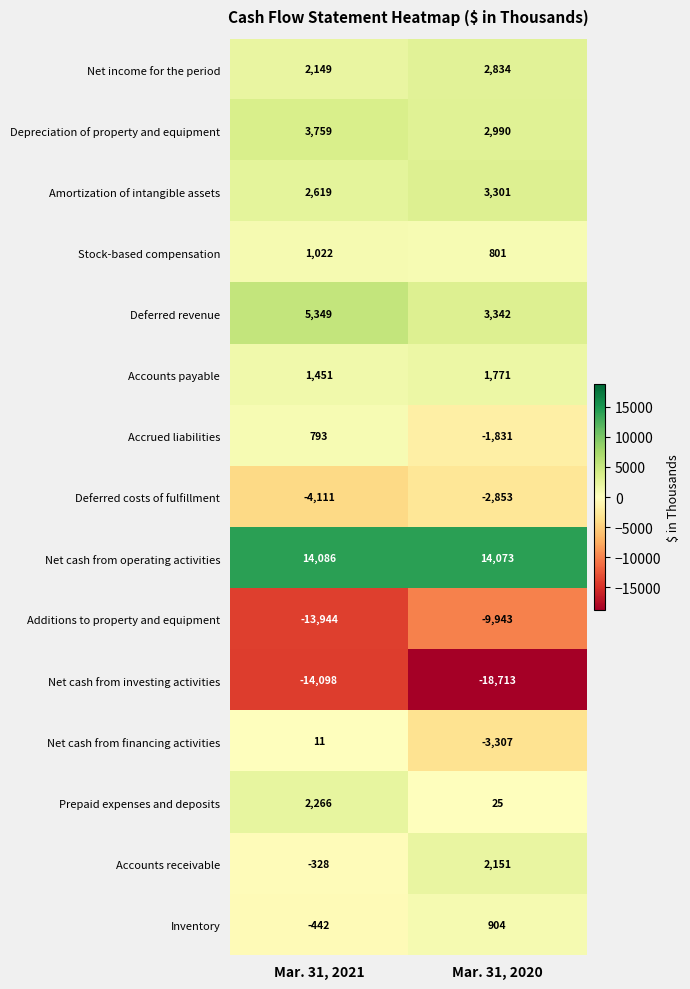

Reading left to right, list all the values displayed in this chart.

Net income for the period: 2149	2834
Depreciation of property and equipment: 3759	2990
Amortization of intangible assets: 2619	3301
Stock-based compensation: 1022	801
Deferred revenue: 5349	3342
Accounts payable: 1451	1771
Accrued liabilities: 793	-1831
Deferred costs of fulfillment: -4111	-2853
Net cash from operating activities: 14086	14073
Additions to property and equipment: -13944	-9943
Net cash from investing activities: -14098	-18713
Net cash from financing activities: 11	-3307
Prepaid expenses and deposits: 2266	25
Accounts receivable: -328	2151
Inventory: -442	904